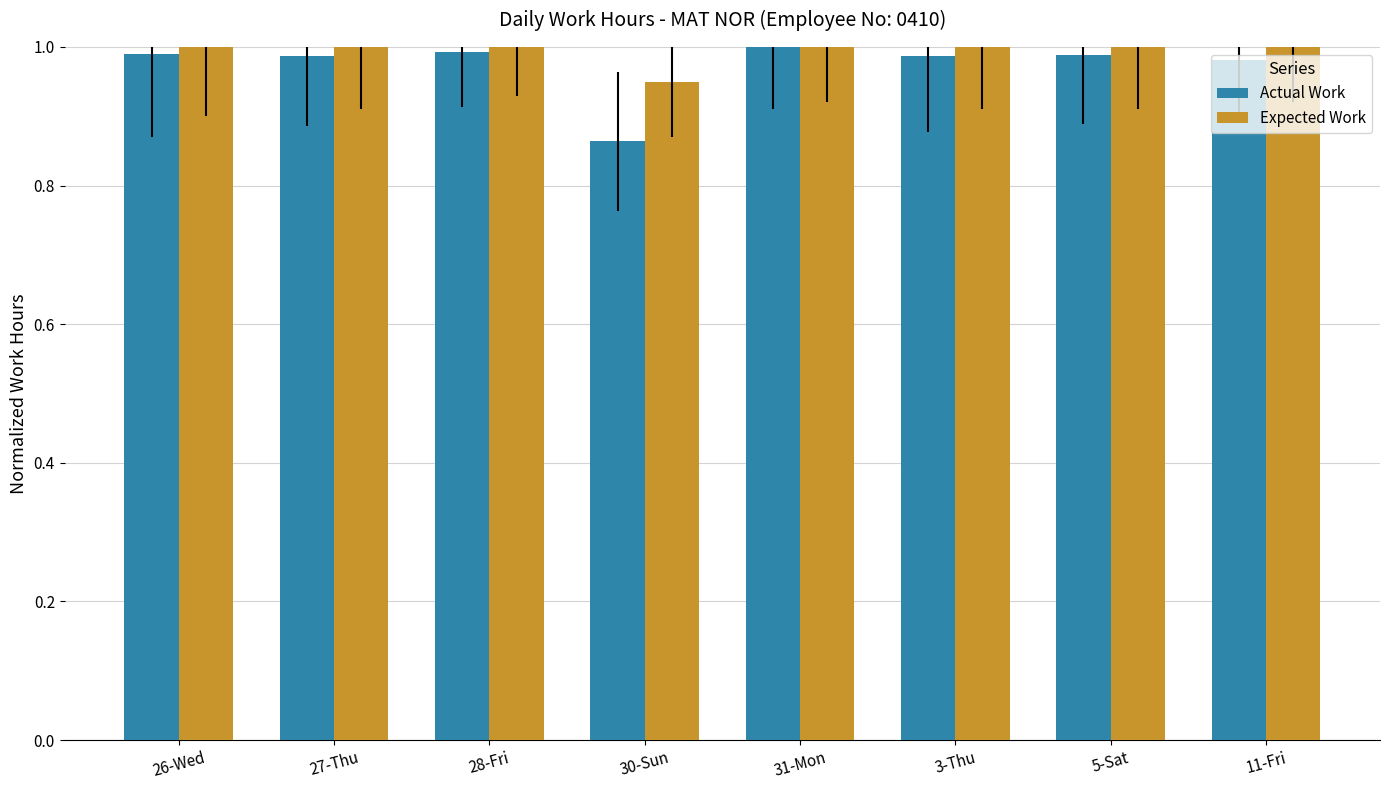

Which series has the largest total across all categories?

Expected Work